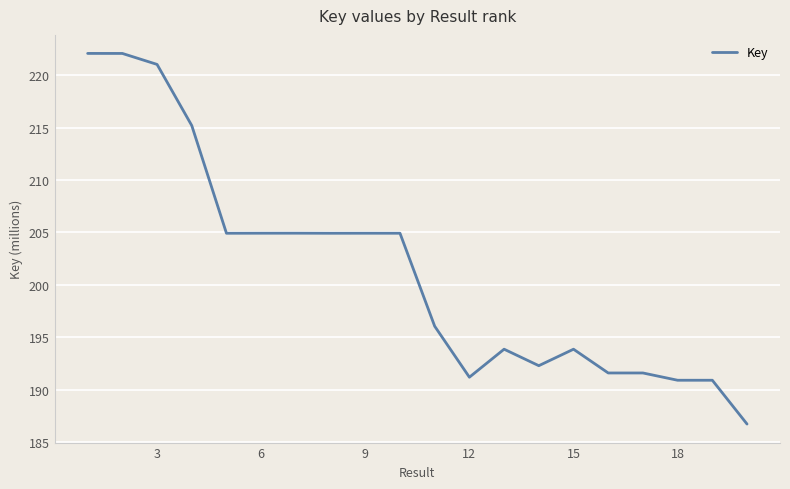

What is the maximum value shown in the chart?

222.1